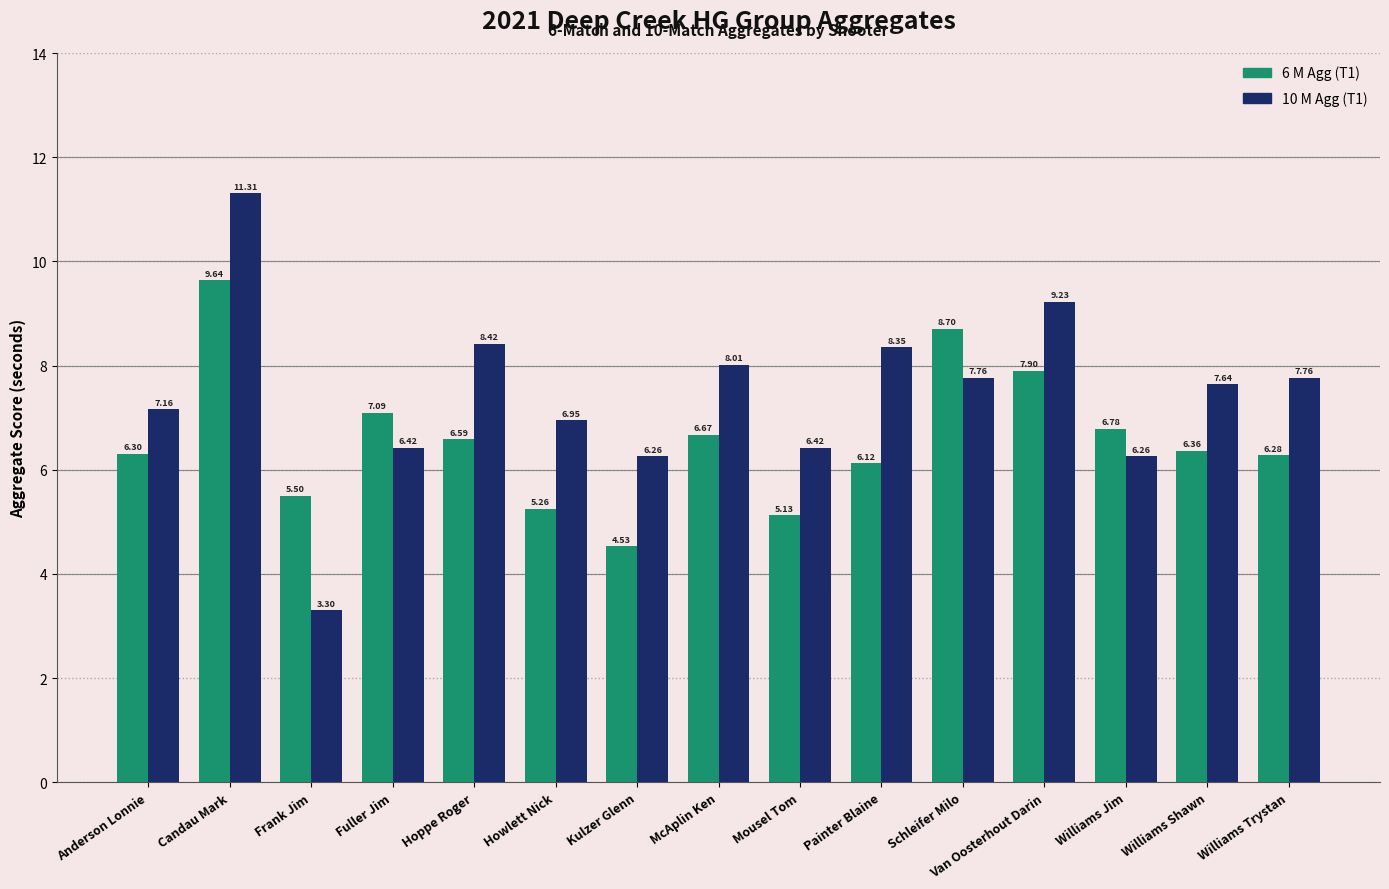

How many bars are there in each group?

2